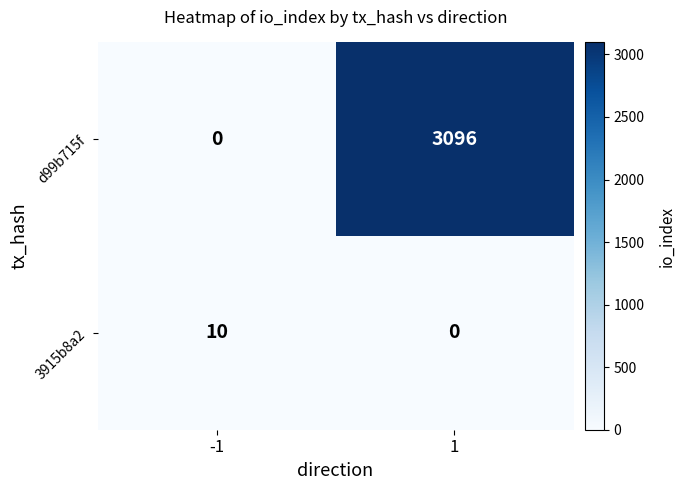

The value of d99b715f at -1 is 0. True or false?

True